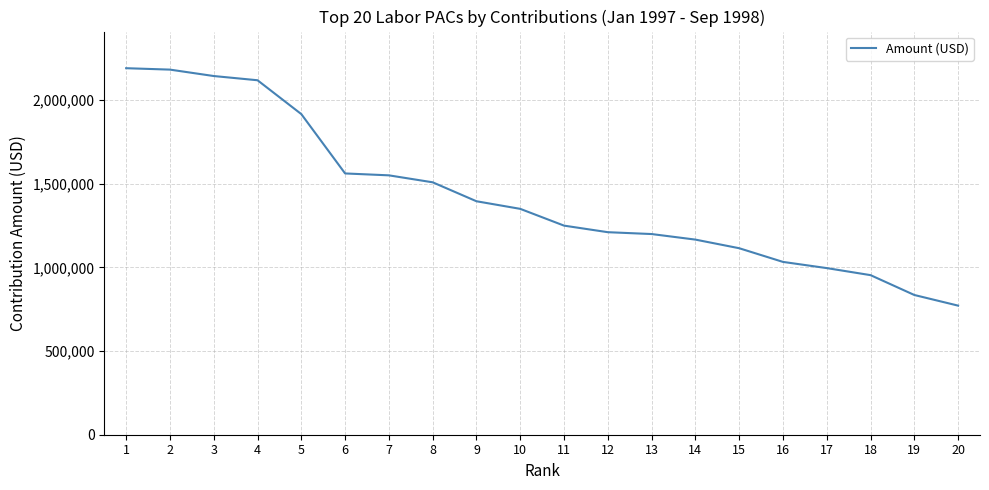

How many values are below 1350525?

10